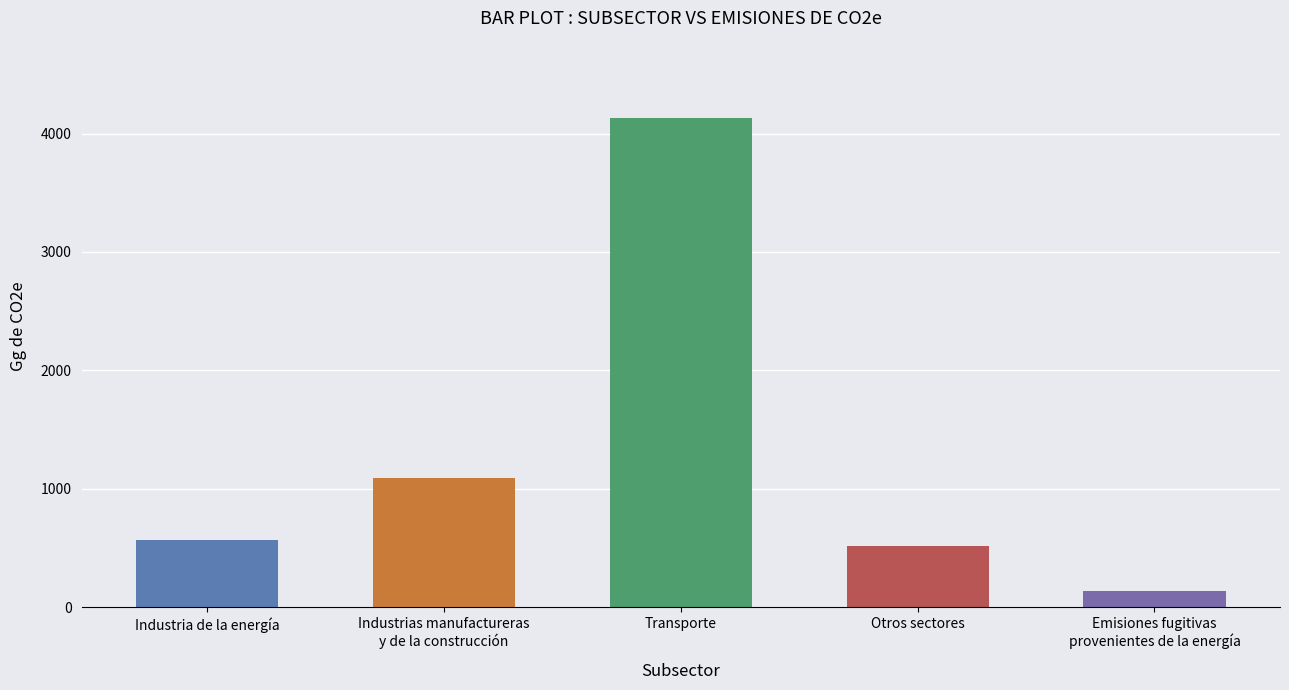

What is the value of the 4th bar from the left?

512.4